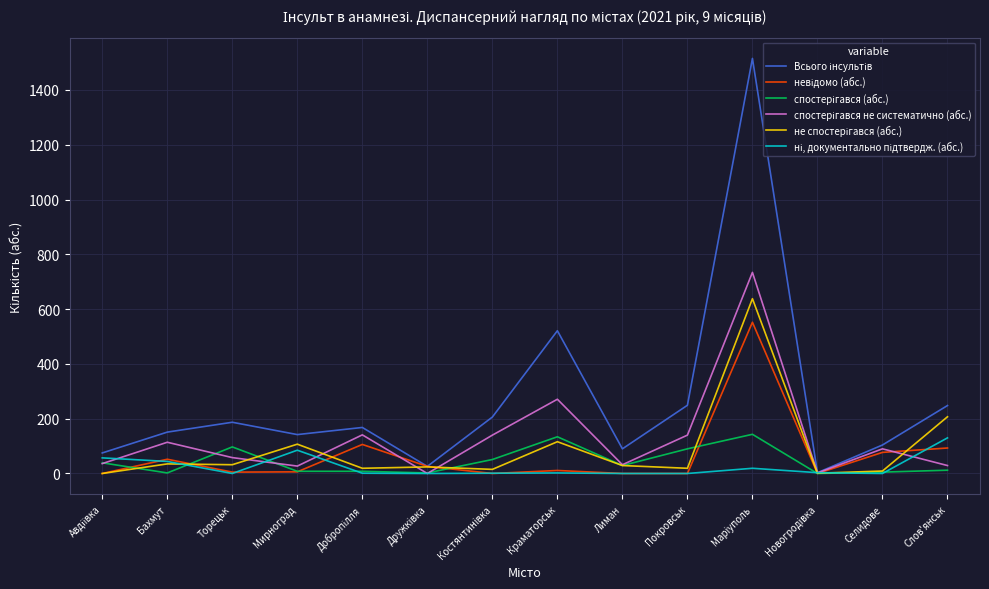

At which category is the sum across all series the highest?

Марiуполь